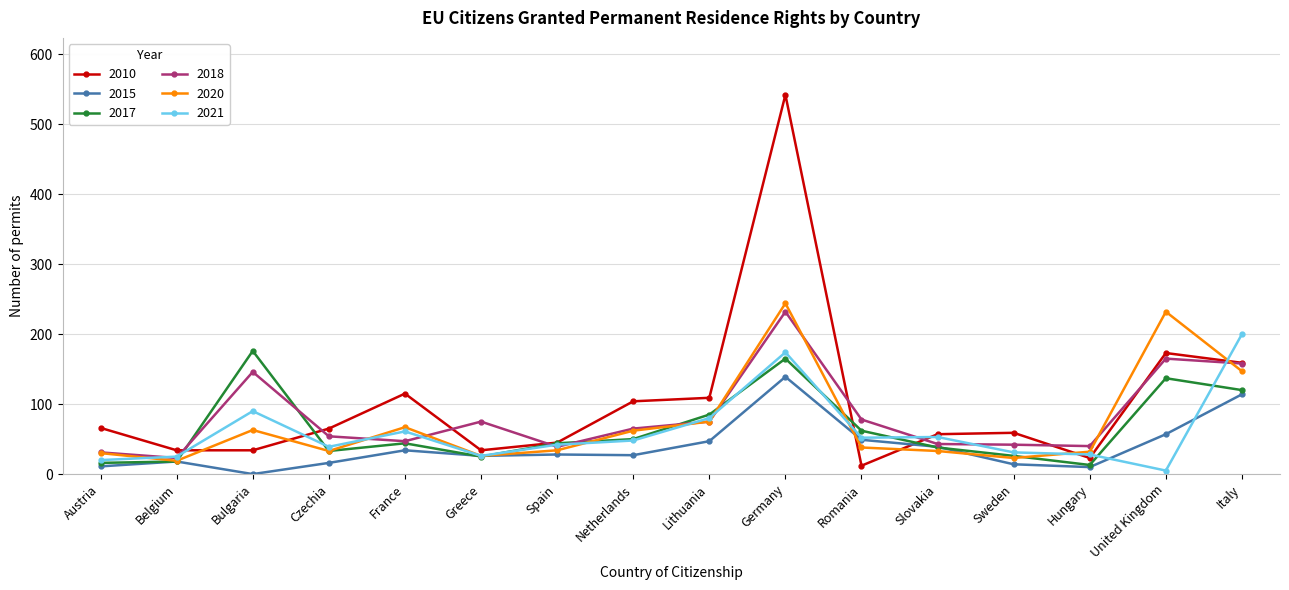

At how many categories does at least one series exceed 222?

2